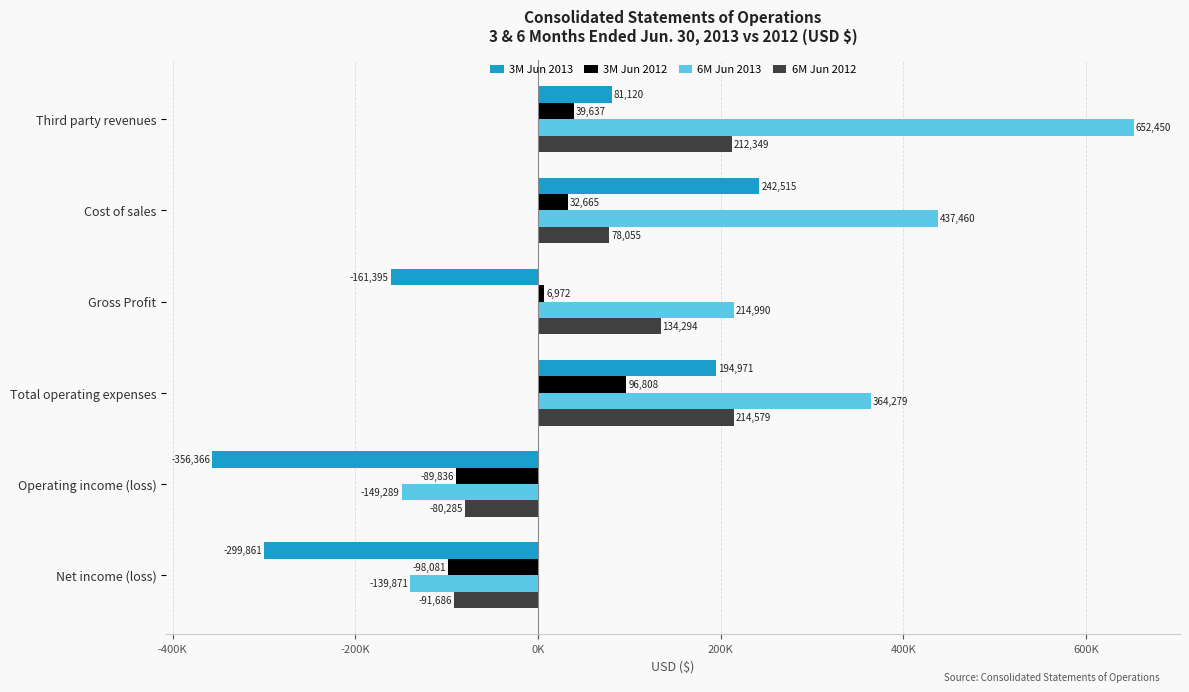

What are all the series names shown in the legend?

3M Jun 2013, 3M Jun 2012, 6M Jun 2013, 6M Jun 2012